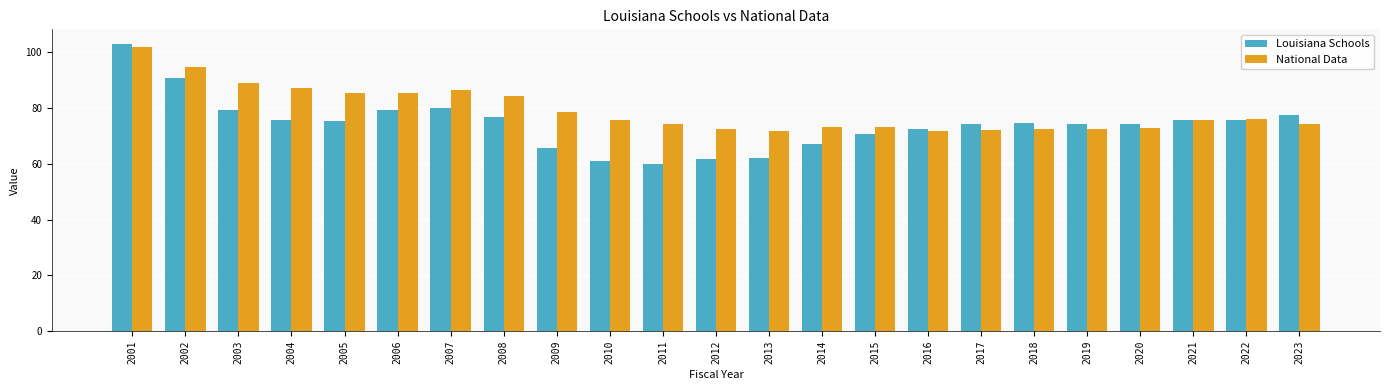

Count the number of categories in the chart.

23